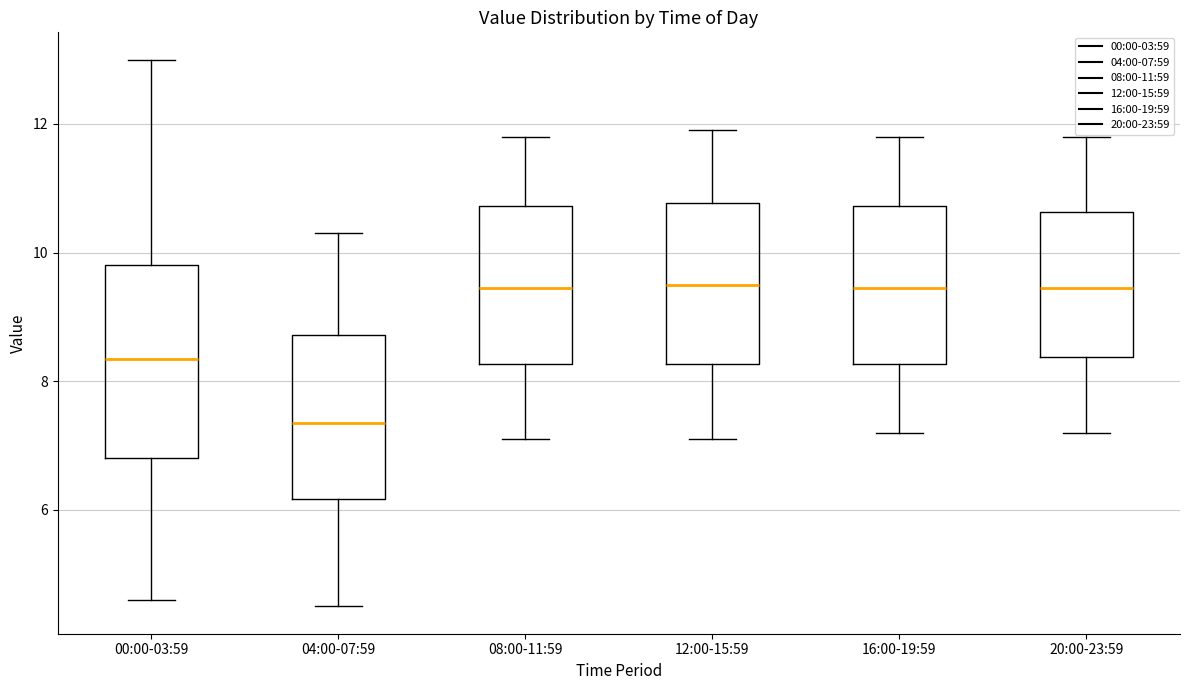

Which box's median line is the lowest?

04:00-07:59